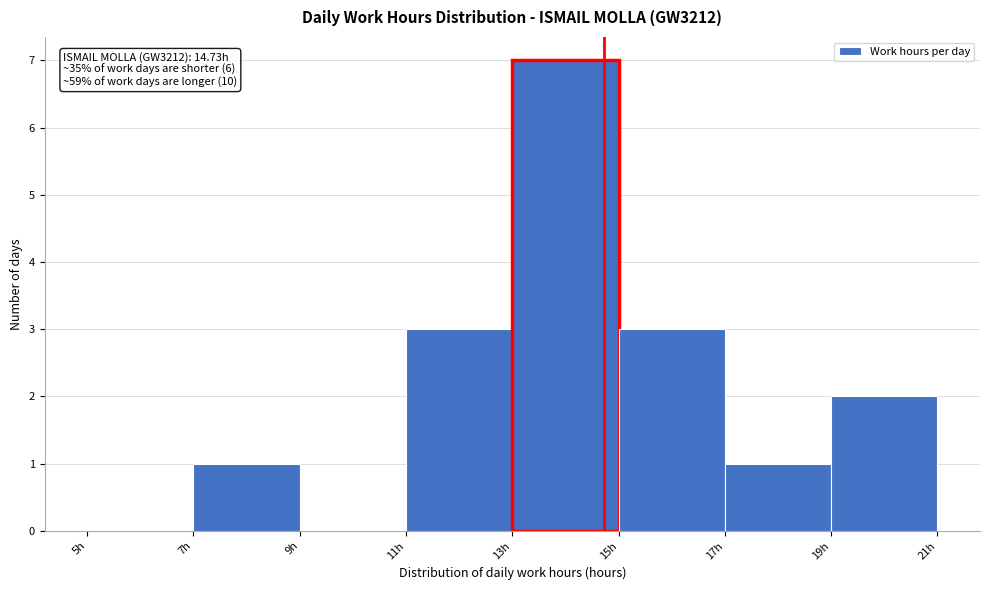

Which range on the x-axis has the tallest bar?

13 to 15